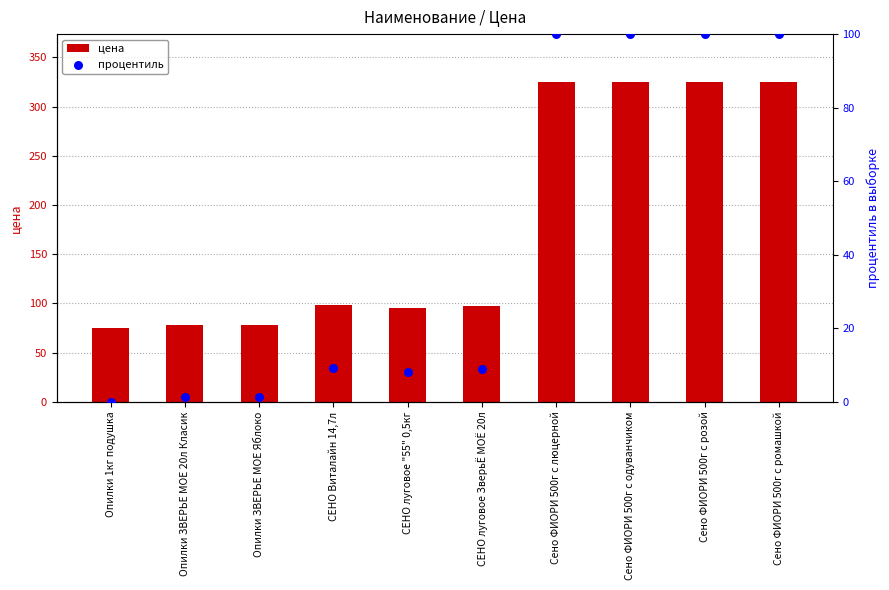

At how many categories does at least one series exceed 208?

4